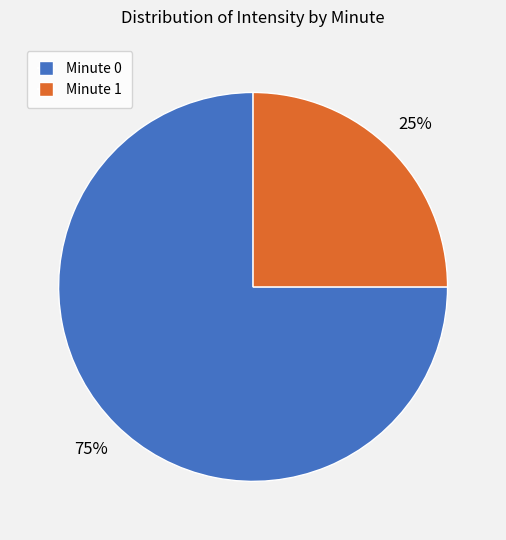

Which category has the smallest portion of the pie?

Minute 1